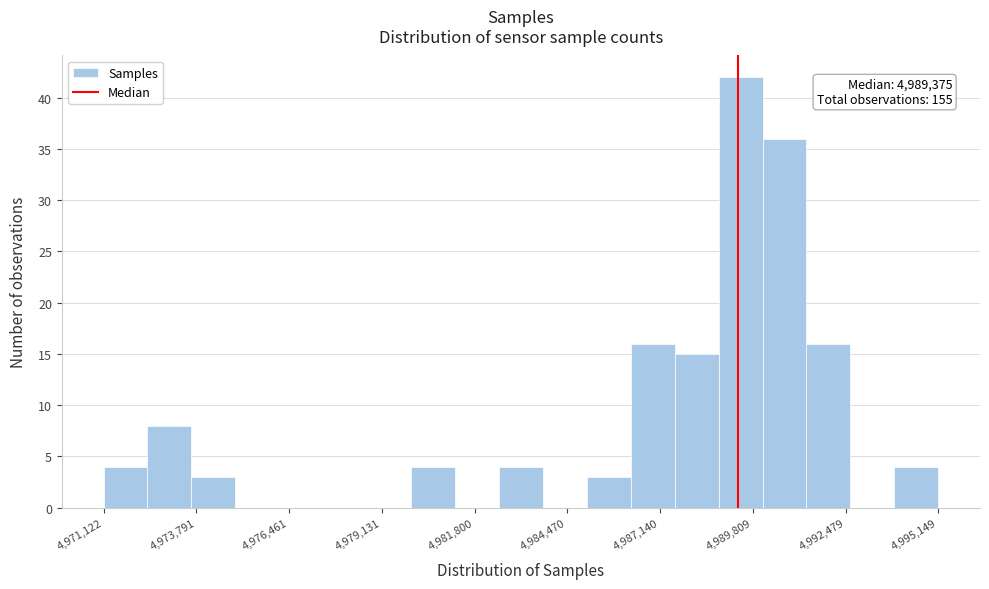

Read against the x-axis, roughly where is the centre of the tallest bar?

4989500